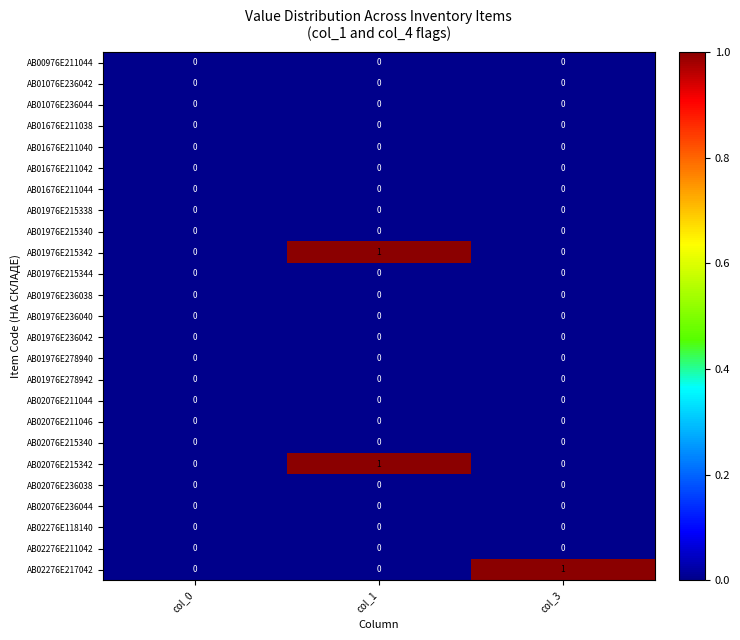

Between col_0 and col_3, which series saw the biggest shift?

AB02276E217042